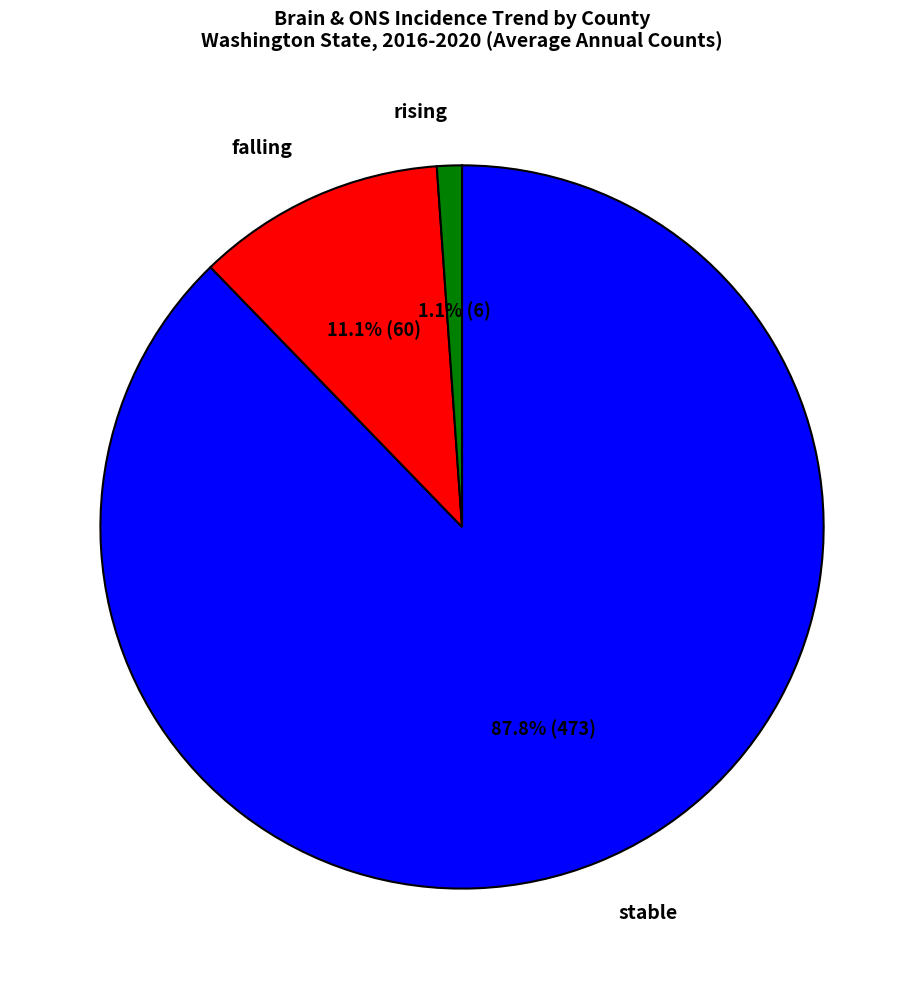

Does falling account for over 50% of the chart?

No